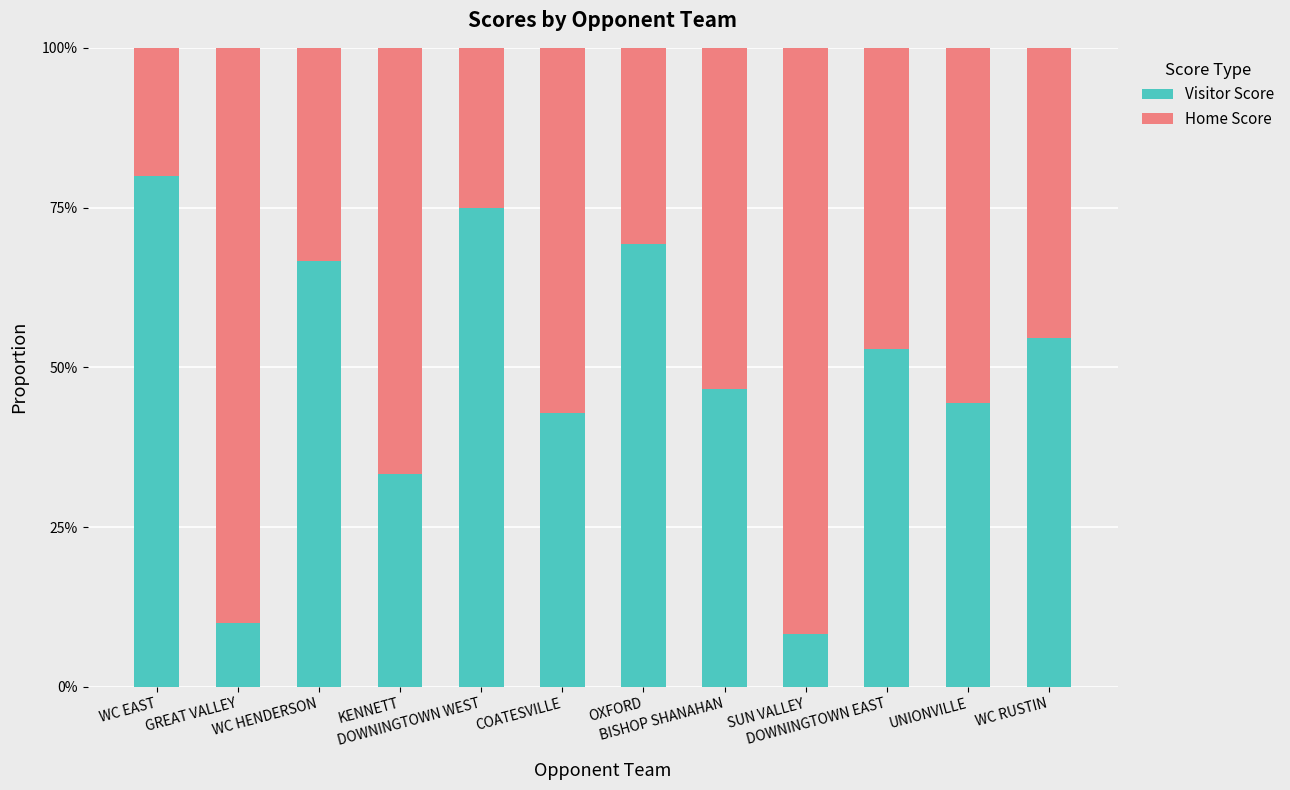

Does the chart contain stacked bars?

Yes